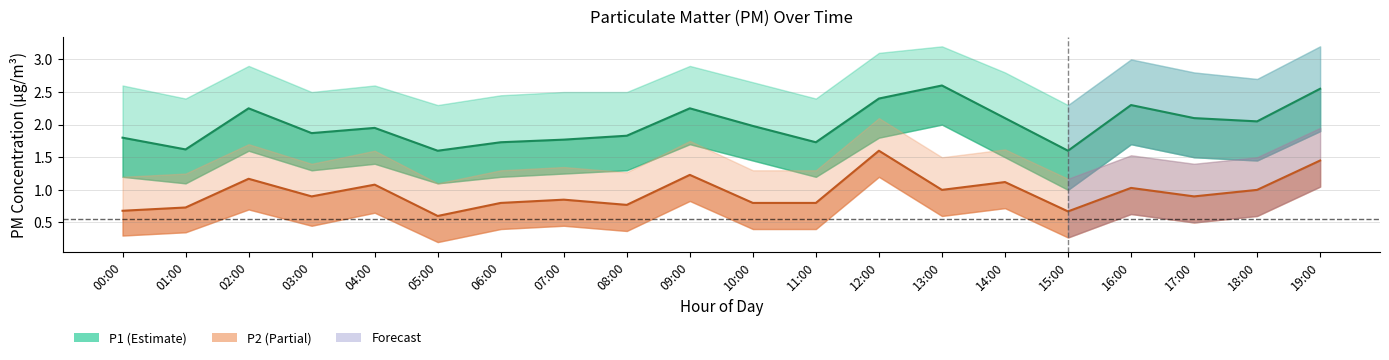

Is this an area chart (filled region under the line)?

No